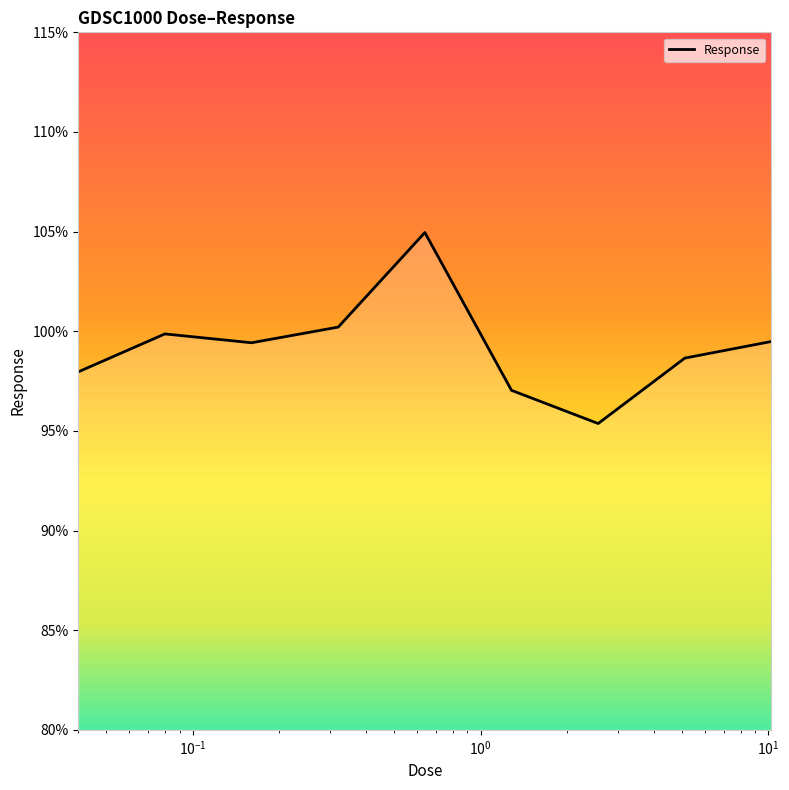

What is the difference between the maximum and minimum values?

9.6